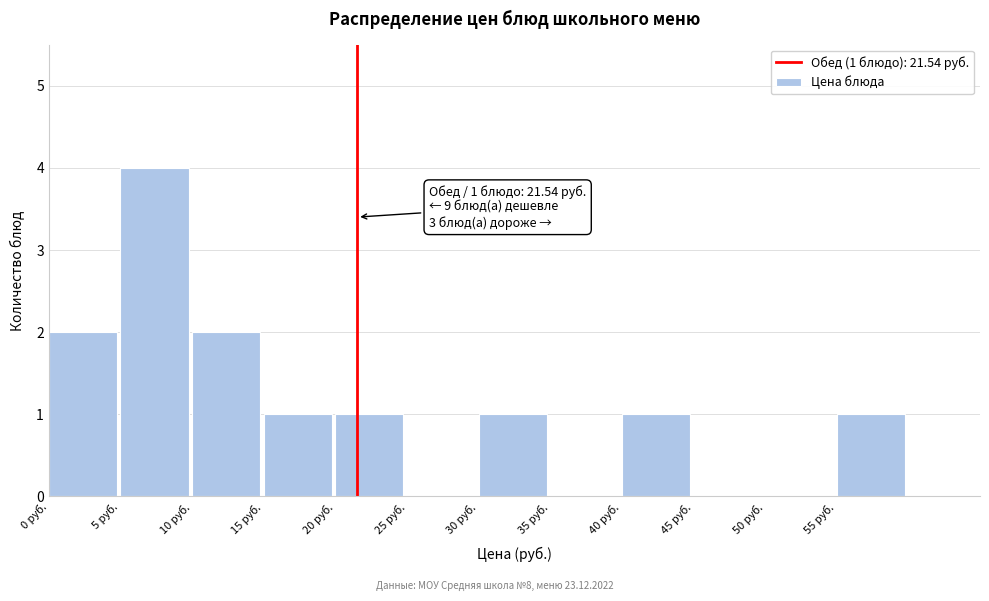

Over which range of the x-axis is the bar tallest?

5 to 10